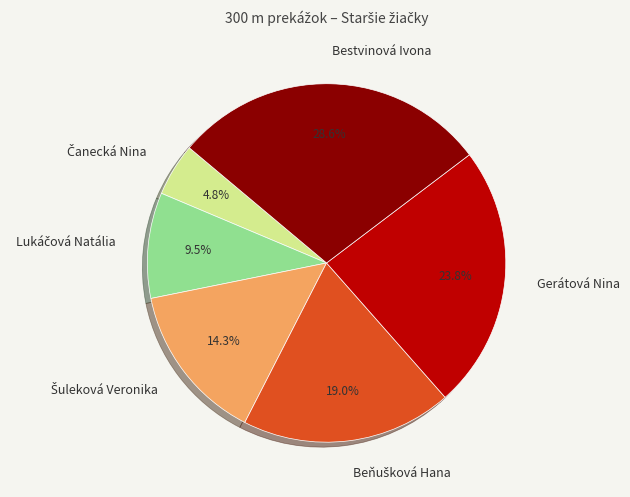

Does any single category account for the majority?

No